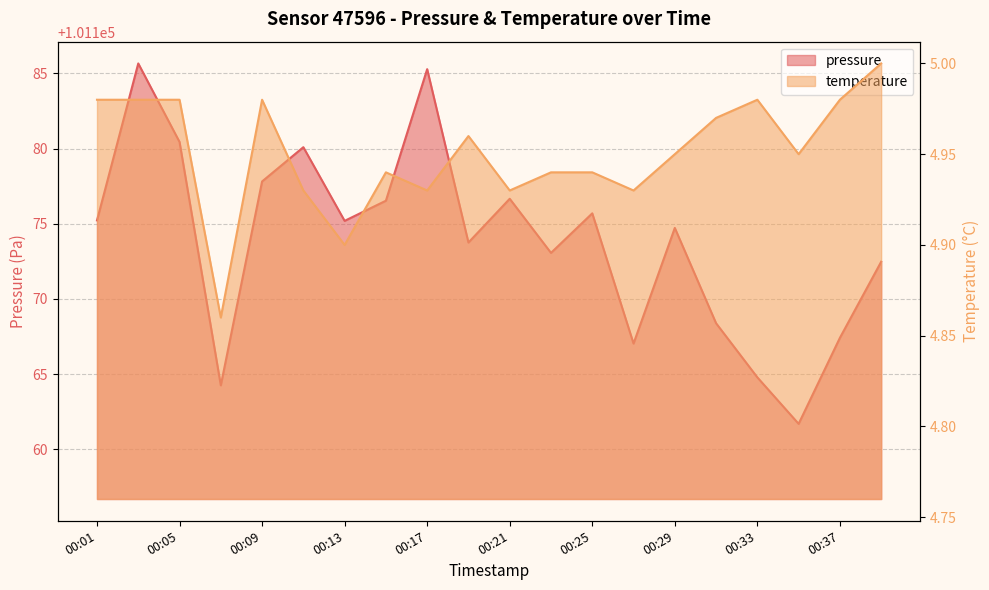

Where does the pressure series first go above 101175?

00:01